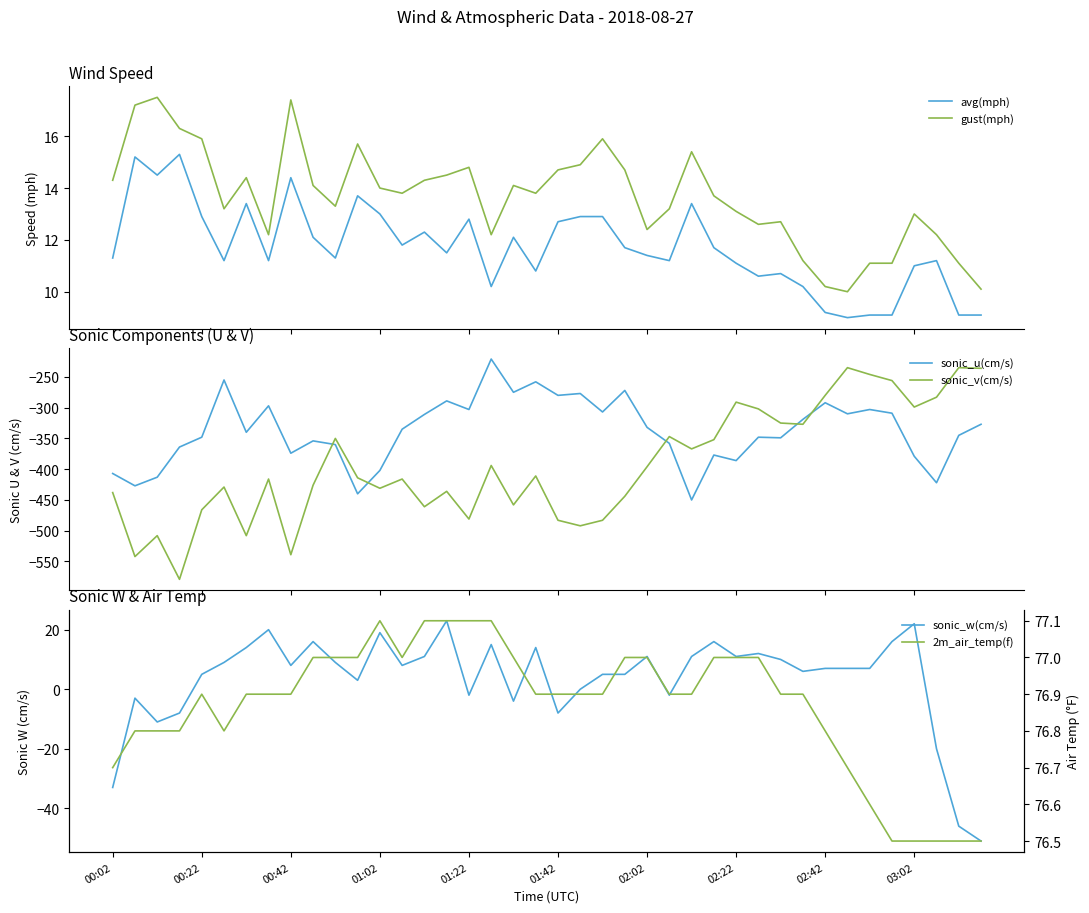

Reading right to left, transcribe all the data shown in this chart.

avg(mph): 9.1	9.1	11.2	11.0	9.1	9.1	9.0	9.2	10.2	10.7	10.6	11.1	11.7	13.4	11.2	11.4	11.7	12.9	12.9	12.7	10.8	12.1	10.2	12.8	11.5	12.3	11.8	13.0	13.7	11.3	12.1	14.4	11.2	13.4	11.2	12.9	15.3	14.5	15.2	11.3
gust(mph): 10.1	11.1	12.2	13.0	11.1	11.1	10.0	10.2	11.2	12.7	12.6	13.1	13.7	15.4	13.2	12.4	14.7	15.9	14.9	14.7	13.8	14.1	12.2	14.8	14.5	14.3	13.8	14.0	15.7	13.3	14.1	17.4	12.2	14.4	13.2	15.9	16.3	17.5	17.2	14.3
sonic_u(cm/s): -327.0	-345.0	-422.0	-379.0	-309.0	-303.0	-310.0	-292.0	-319.0	-349.0	-348.0	-386.0	-377.0	-450.0	-358.0	-332.0	-272.0	-307.0	-277.0	-280.0	-258.0	-275.0	-221.0	-303.0	-289.0	-311.0	-335.0	-402.0	-440.0	-360.0	-354.0	-374.0	-297.0	-340.0	-255.0	-348.0	-364.0	-413.0	-427.0	-407.0
sonic_v(cm/s): -236.0	-235.0	-283.0	-299.0	-256.0	-246.0	-235.0	-280.0	-327.0	-325.0	-302.0	-291.0	-352.0	-367.0	-347.0	-396.0	-444.0	-483.0	-492.0	-483.0	-411.0	-458.0	-394.0	-481.0	-436.0	-461.0	-416.0	-431.0	-414.0	-350.0	-426.0	-539.0	-416.0	-508.0	-429.0	-466.0	-579.0	-508.0	-542.0	-438.0
sonic_w(cm/s): -51.0	-46.0	-20.0	22.0	16.0	7.0	7.0	7.0	6.0	10.0	12.0	11.0	16.0	11.0	-2.0	11.0	5.0	5.0	0.0	-8.0	14.0	-4.0	15.0	-2.0	23.0	11.0	8.0	19.0	3.0	9.0	16.0	8.0	20.0	14.0	9.0	5.0	-8.0	-11.0	-3.0	-33.0
2m_air_temp(f): 76.5	76.5	76.5	76.5	76.5	76.6	76.7	76.8	76.9	76.9	77.0	77.0	77.0	76.9	76.9	77.0	77.0	76.9	76.9	76.9	76.9	77.0	77.1	77.1	77.1	77.1	77.0	77.1	77.0	77.0	77.0	76.9	76.9	76.9	76.8	76.9	76.8	76.8	76.8	76.7